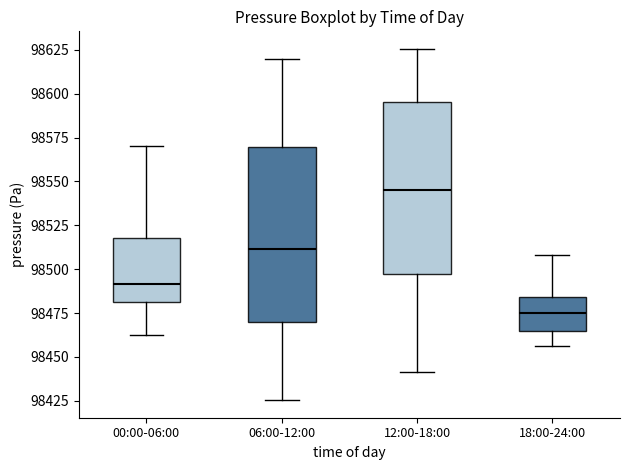

Reading left to right, transcribe this box plot: for each box, give where its median line is, the range the box spans, and where its two whiskers end, as read against the y-axis. The values are not printed on the chart, so give them approximately, as read against the axis.

00:00-06:00: median 98490, box 98480 to 98520, whiskers 98465 to 98570
06:00-12:00: median 98510, box 98470 to 98570, whiskers 98425 to 98620
12:00-18:00: median 98545, box 98495 to 98595, whiskers 98440 to 98625
18:00-24:00: median 98475, box 98465 to 98485, whiskers 98455 to 98510